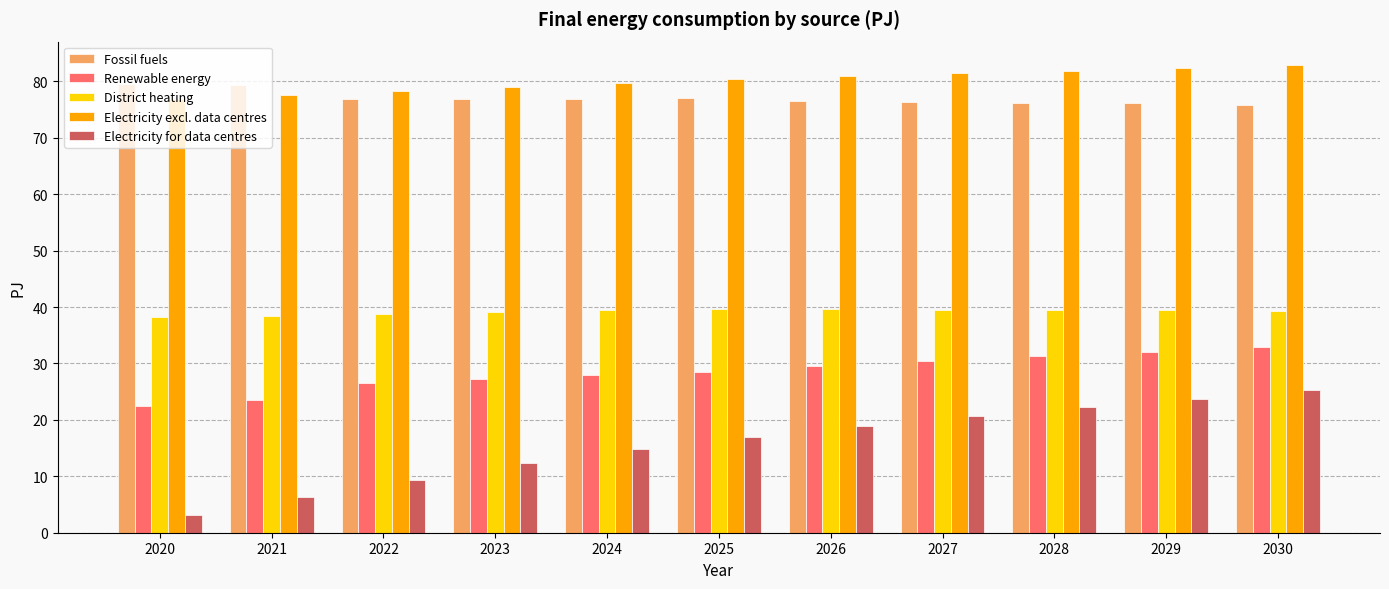

The Renewable energy series shows 14.1 at 2028. True or false?

False